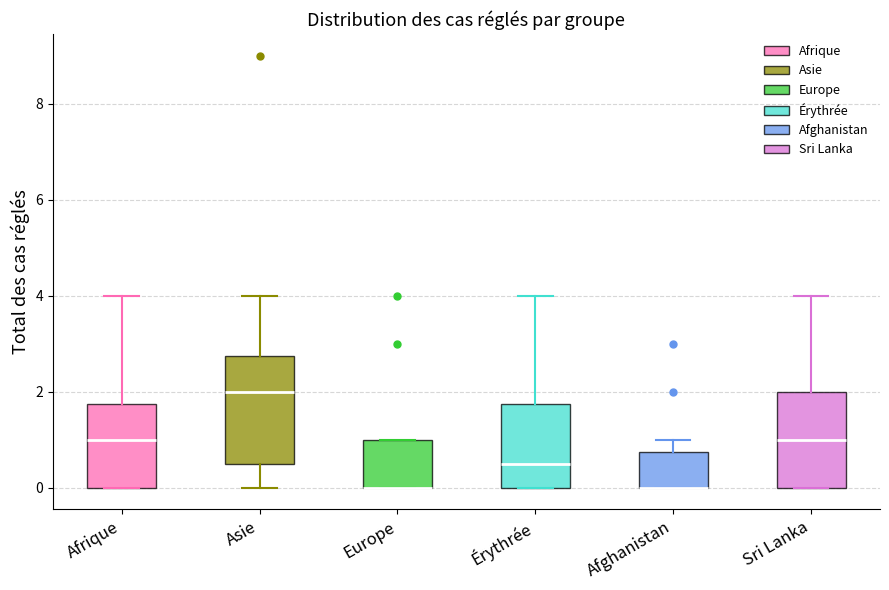

Reading left to right, read every box against the y-axis: the position of its median line, the range the box covers, and the ends of its whiskers. The values are not printed on the chart, so give them approximately, as read against the axis.

Afrique: median 1.0, box 0.0 to 1.8, whiskers 0.0 to 4.0
Asie: median 2.0, box 0.6 to 2.8, whiskers 0.0 to 4.0
Europe: median 0.0 (drawn on the box's lower edge), box 0.0 to 1.0, whiskers 0.0 to 1.0
Érythrée: median 0.6, box 0.0 to 1.8, whiskers 0.0 to 4.0
Afghanistan: median 0.0 (drawn on the box's lower edge), box 0.0 to 0.8, whiskers 0.0 to 1.0
Sri Lanka: median 1.0, box 0.0 to 2.0, whiskers 0.0 to 4.0